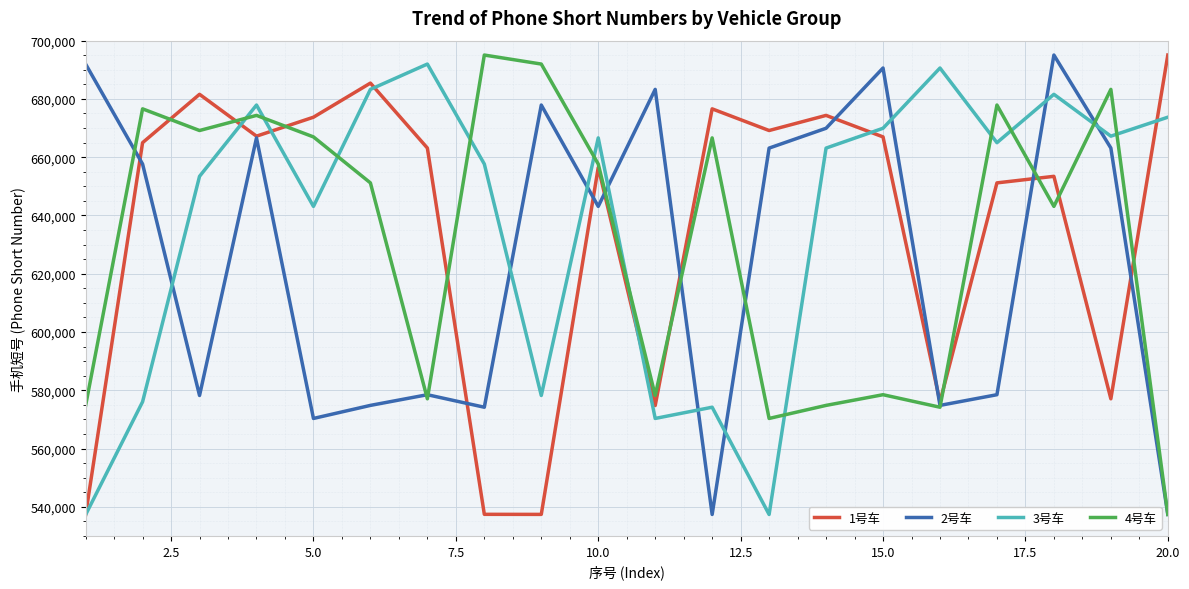

Rank the series by their average value, from highest to lowest.

3号车, 1号车, 4号车, 2号车